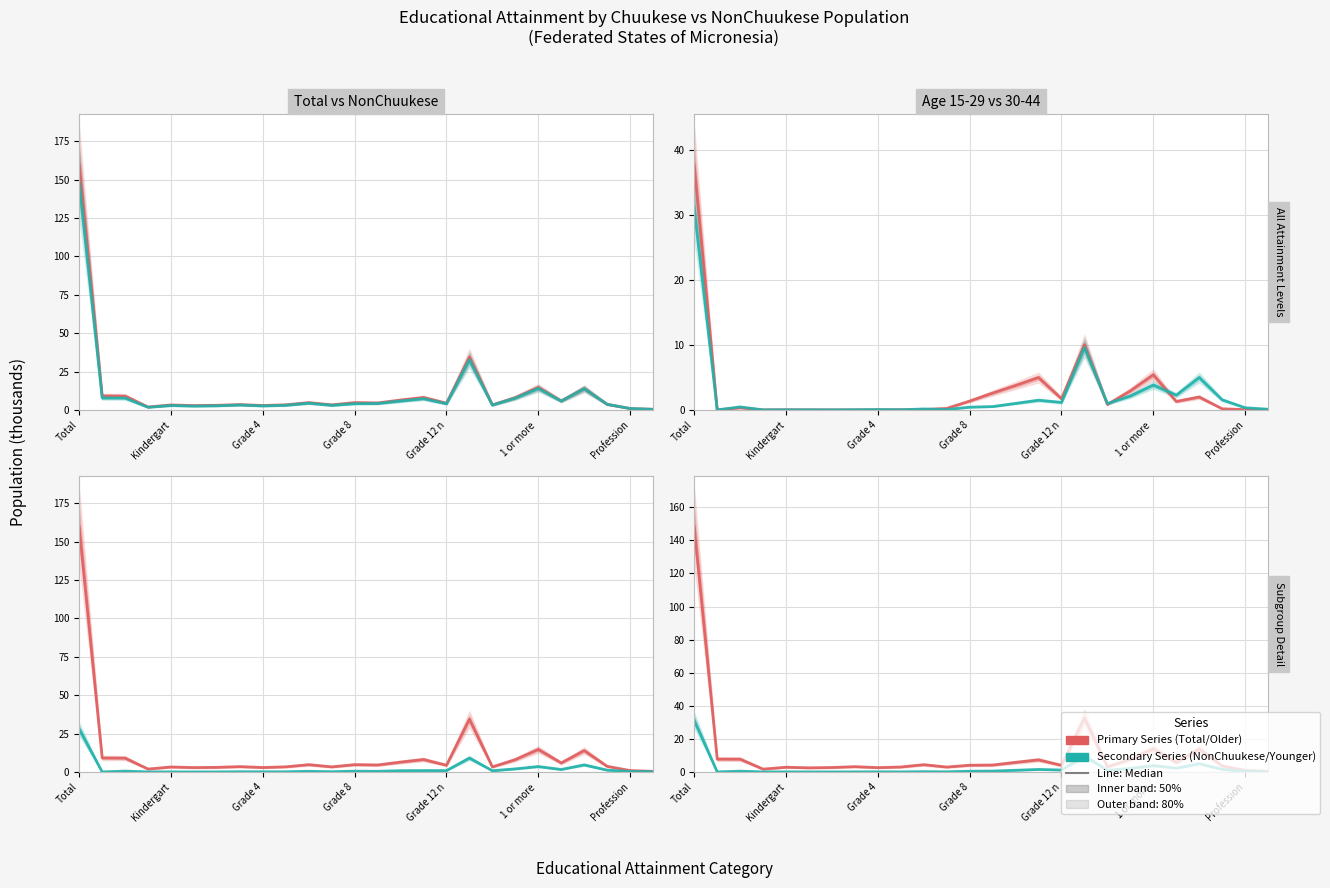

Which category has the lowest value in the Age 15-29 (All) series?

Kindergart